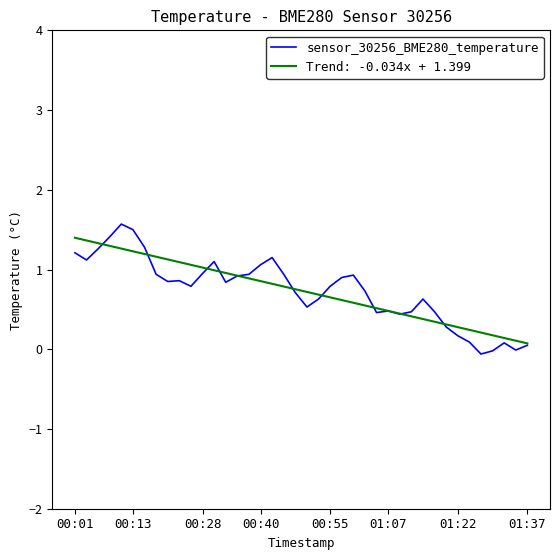

What is the highest value of the Trend: -0.034x + 1.399 series?

1.4